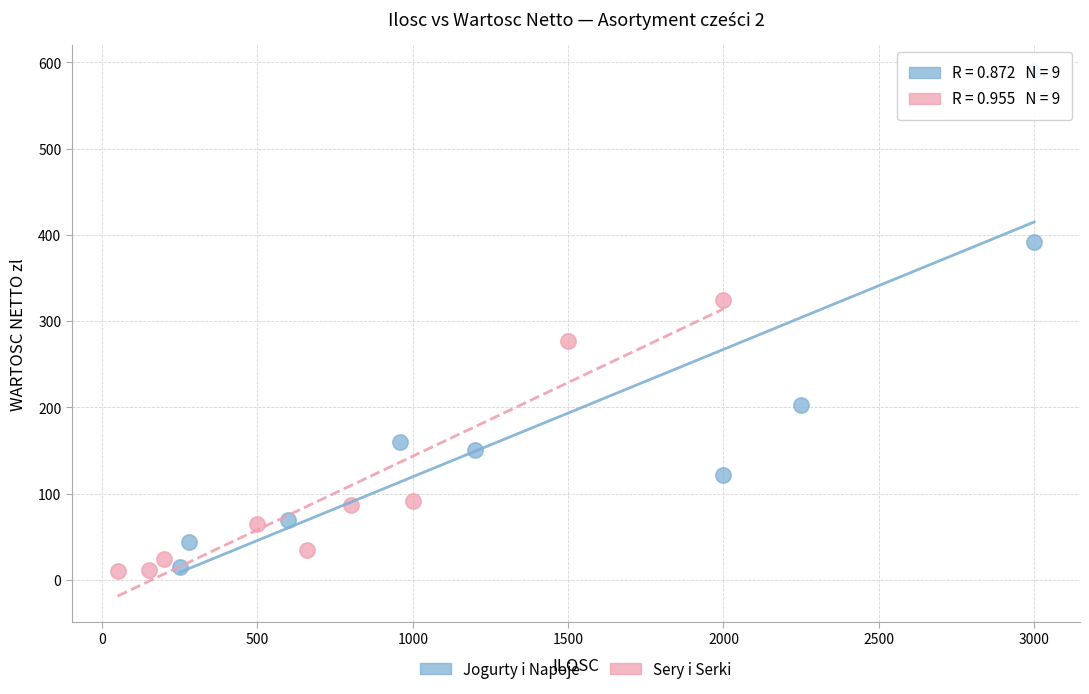

Which series reaches the maximum Y coordinate?

Jogurty i Napoje